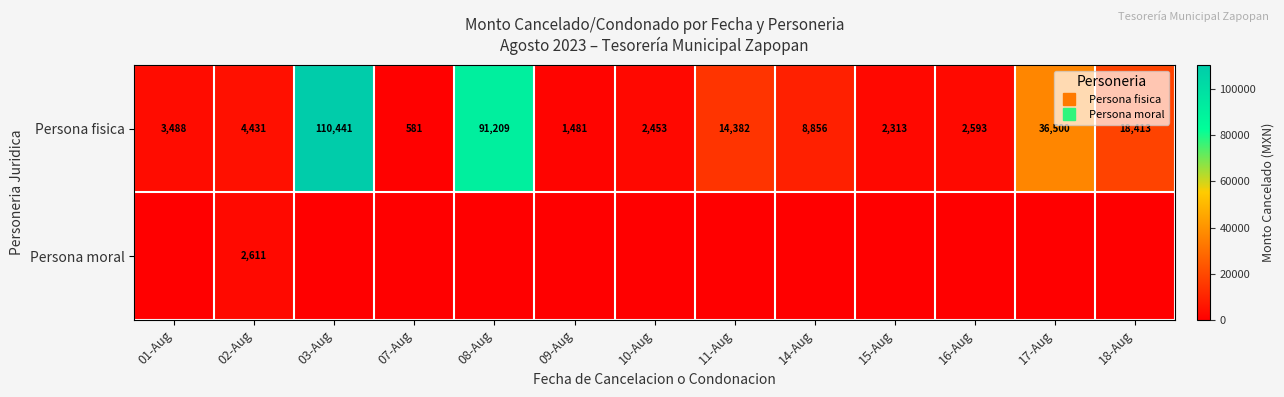

Is it true that Persona fisica equals 21235.0 at 08-Aug?

False